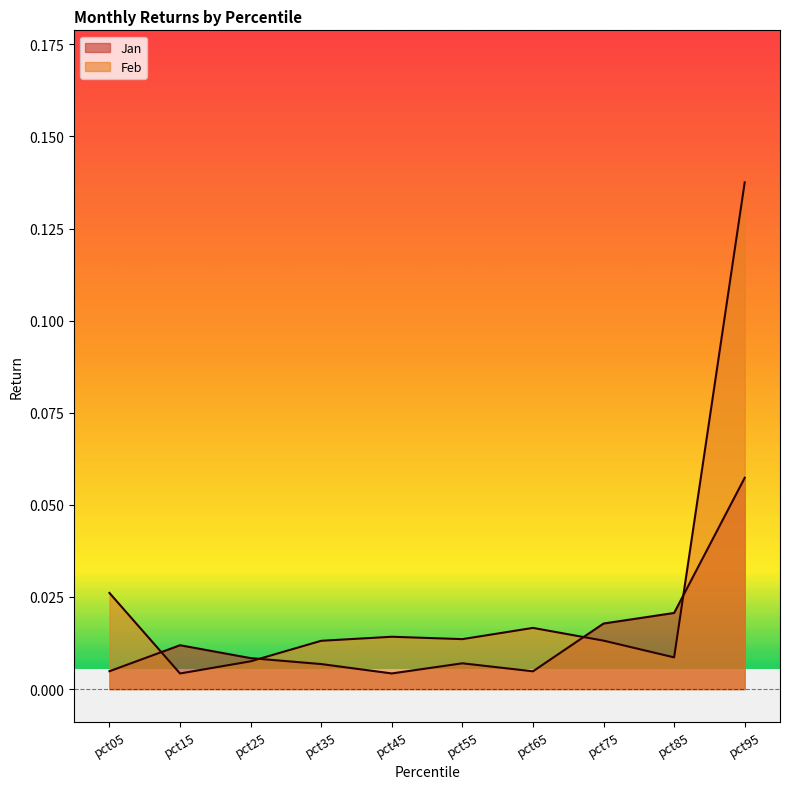

True or false: Feb and Jan cross at least once.

True